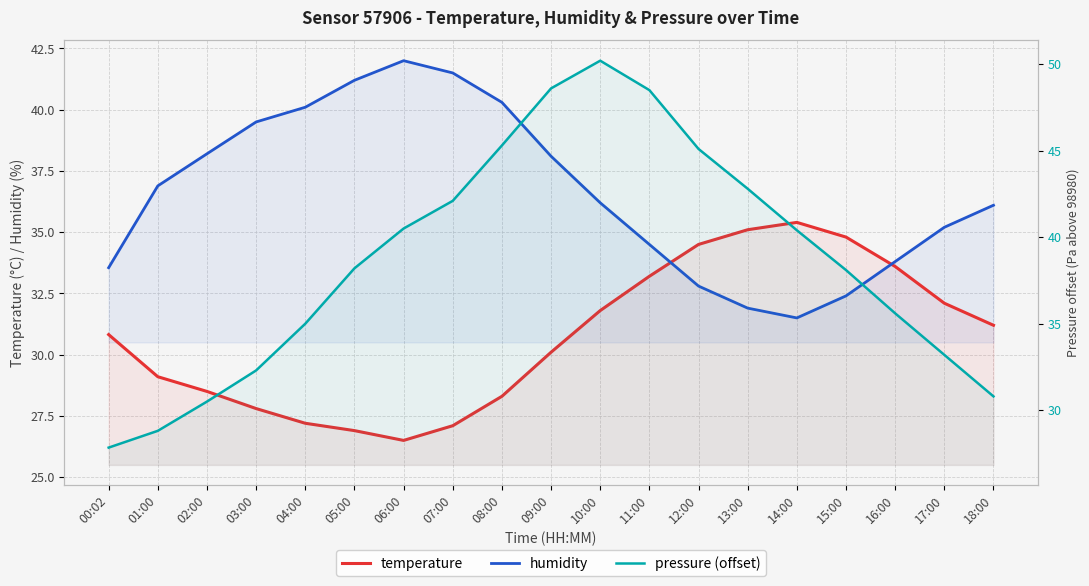

What is the value of the pressure (offset) point at the 6th from the left?

38.2